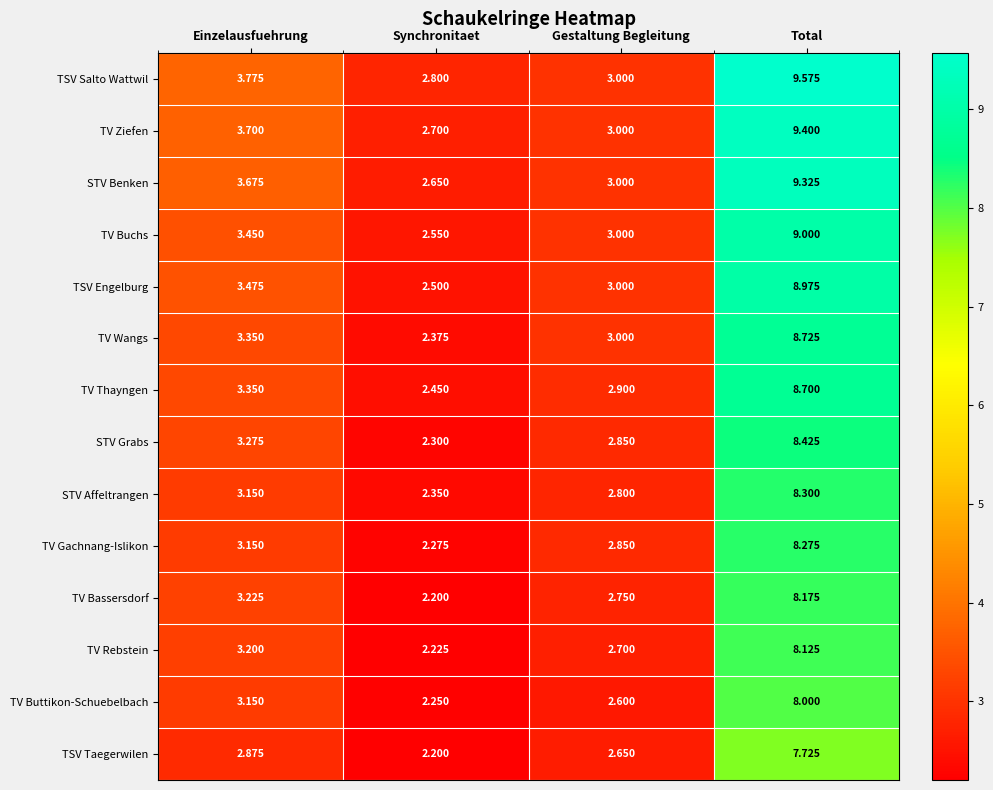

List the series in order of their peak value, highest first.

TSV Salto Wattwil, TV Ziefen, STV Benken, TV Buchs, TSV Engelburg, TV Wangs, TV Thayngen, STV Grabs, STV Affeltrangen, TV Gachnang-Islikon, TV Bassersdorf, TV Rebstein, TV Buttikon-Schuebelbach, TSV Taegerwilen